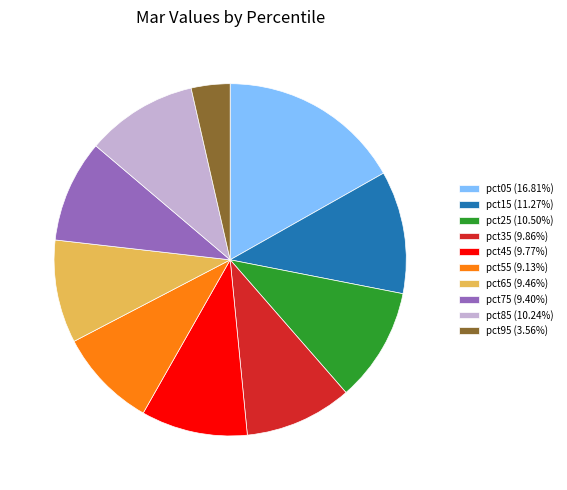

What is the smallest slice in the pie chart?

pct95